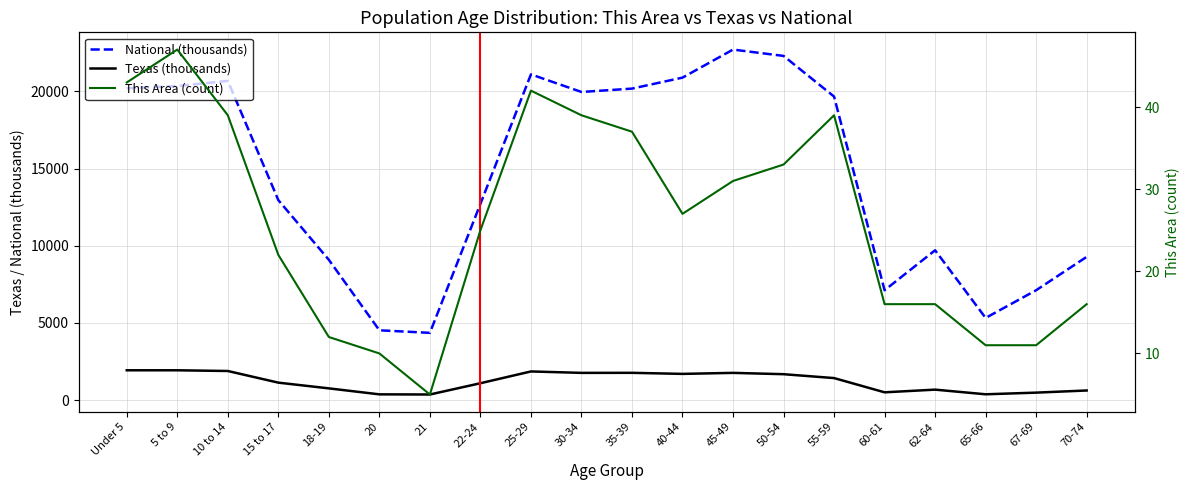

What is the minimum value for This Area (count)?

5.0